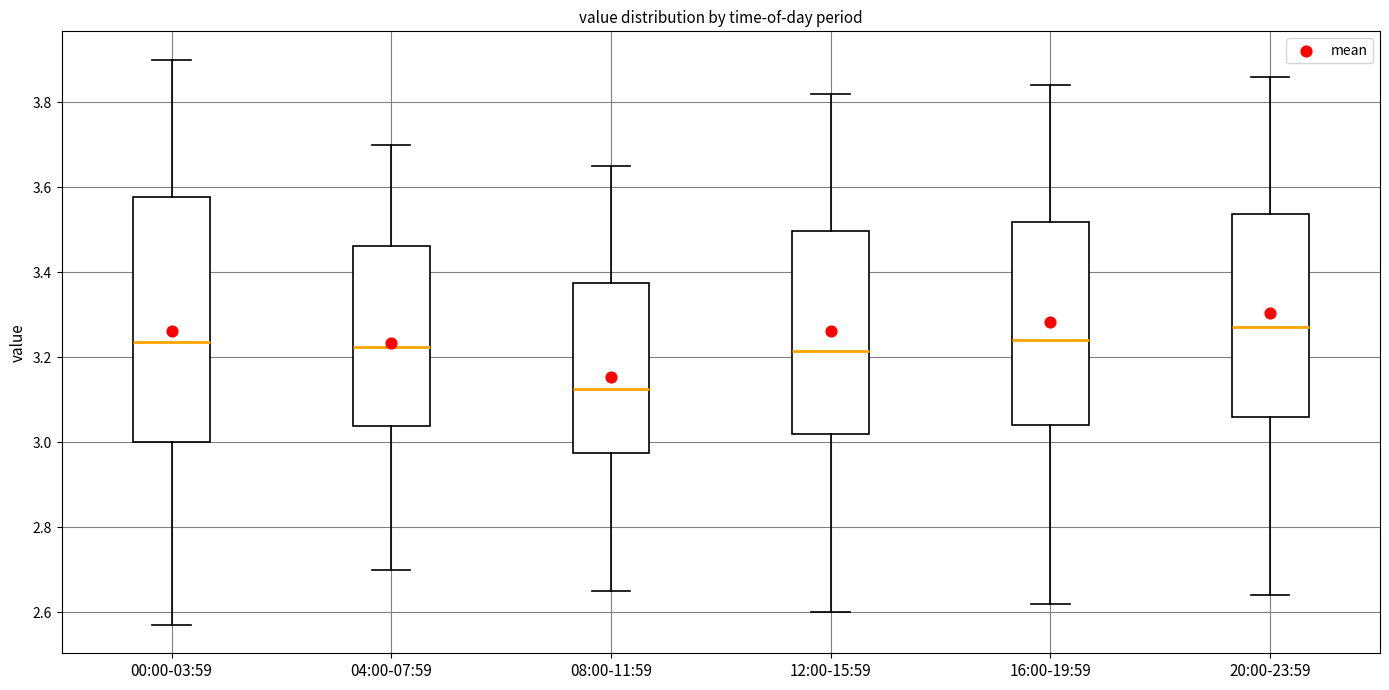

Where does the upper whisker of the box for 00:00-03:59 end on the y-axis? The values are not printed on the chart, so give them approximately, as read against the axis.

3.90